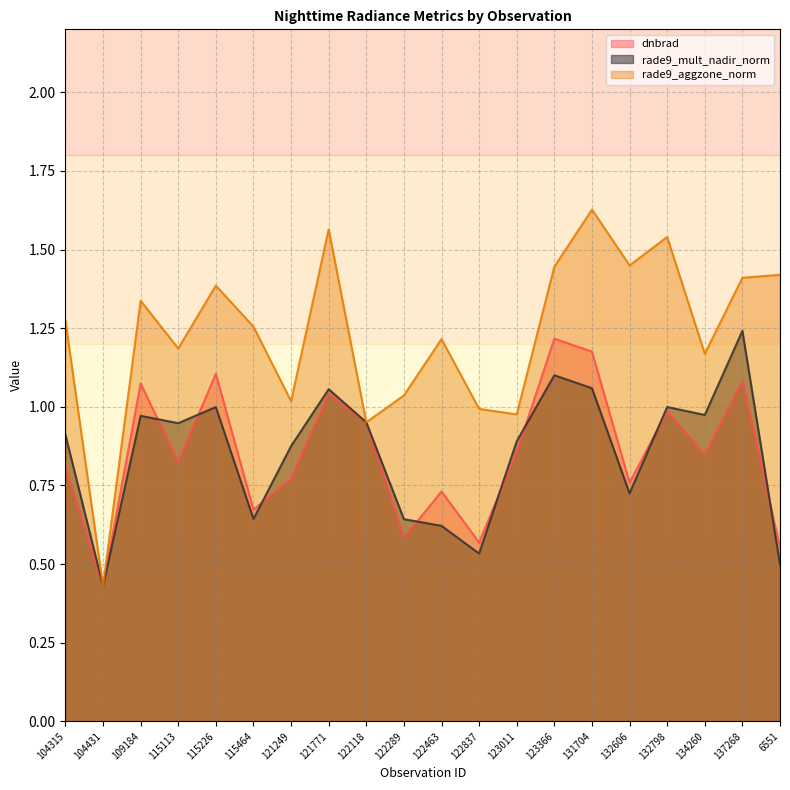

At which label does rade9_aggzone_norm first exceed 1?

104315